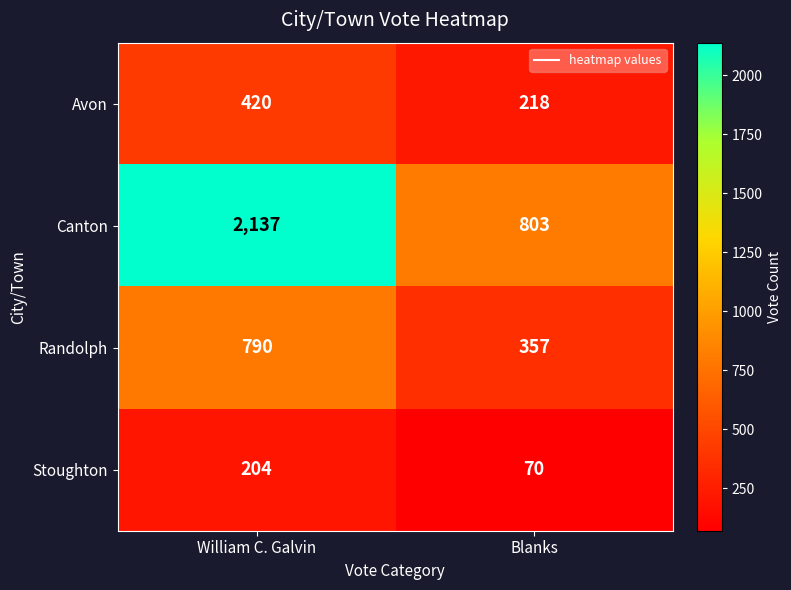

Which series has the largest range (max minus min)?

Canton